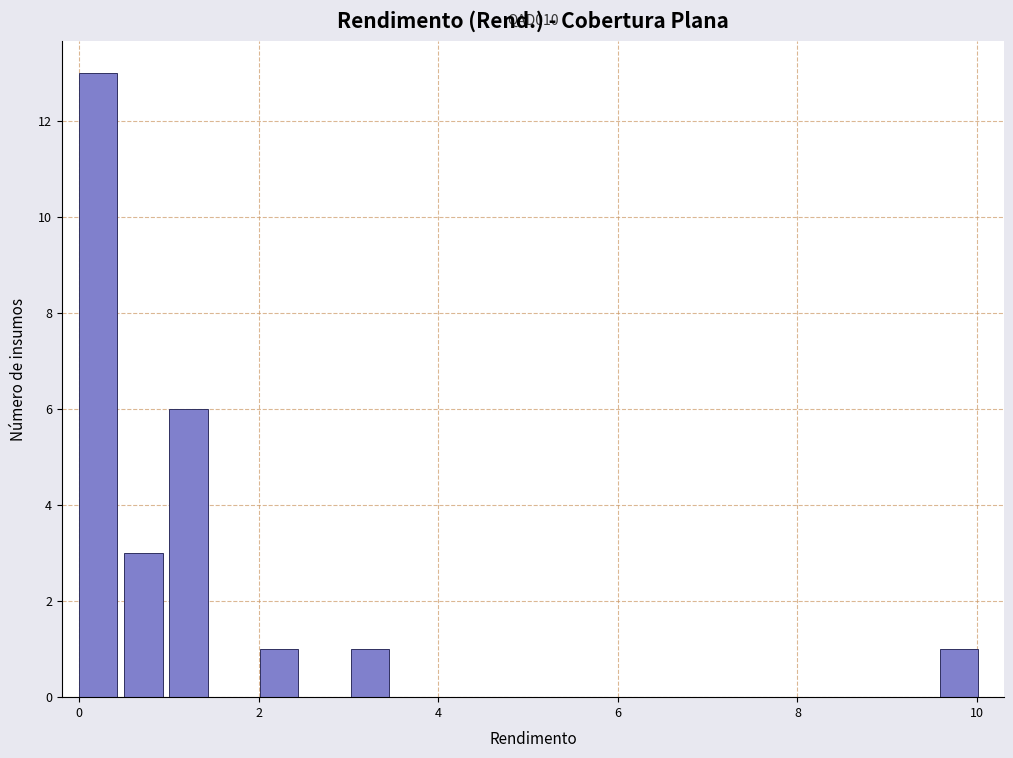

Read against the x-axis, roughly where is the centre of the tallest bar?

0.2